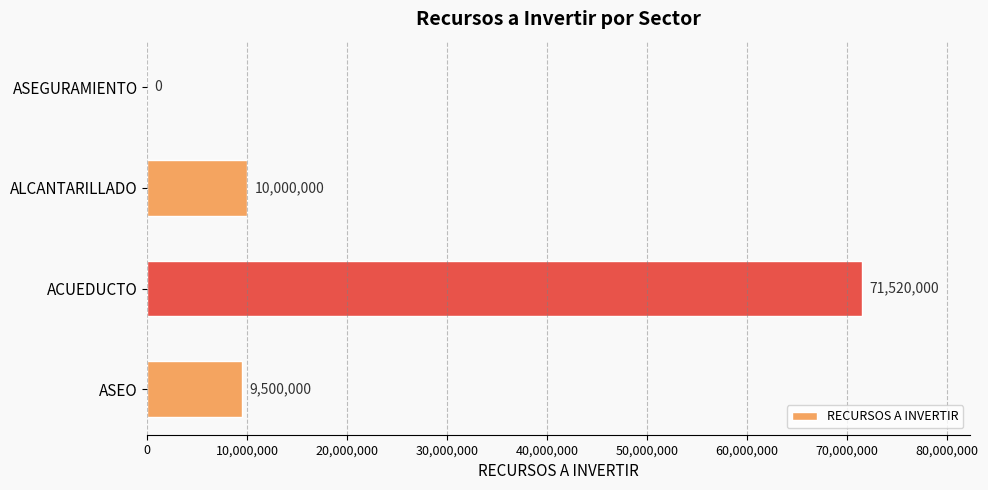

How many values are above zero?

3